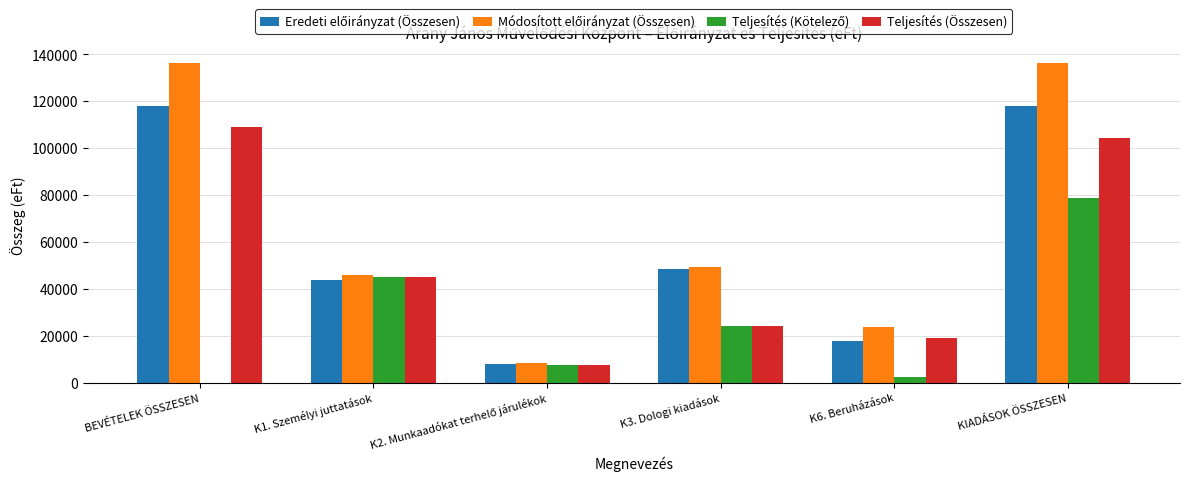

What is the greatest value displayed?

136424